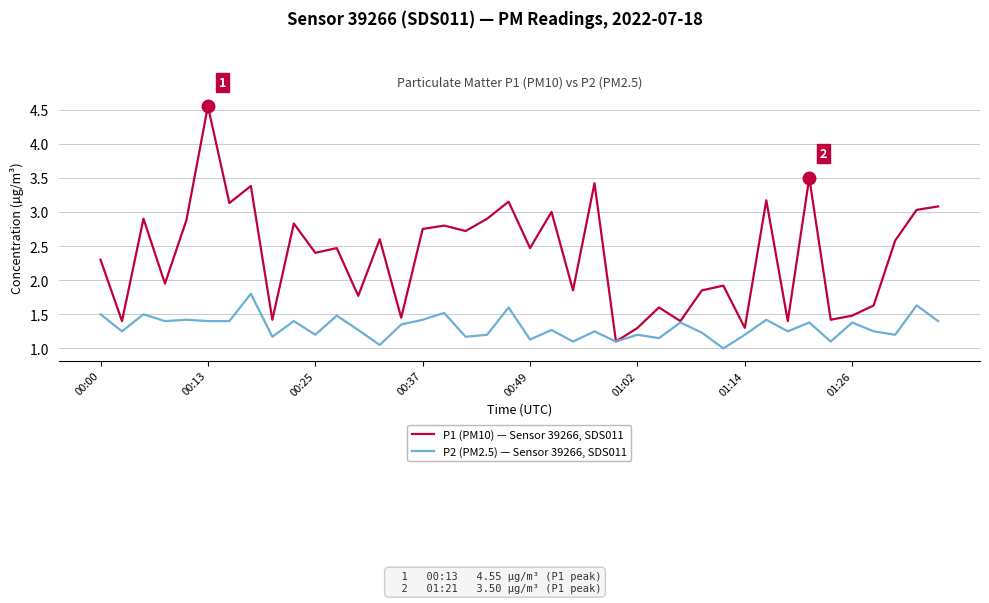

How many values in the P1 (PM10) — Sensor 39266, SDS011 series exceed 2?

23